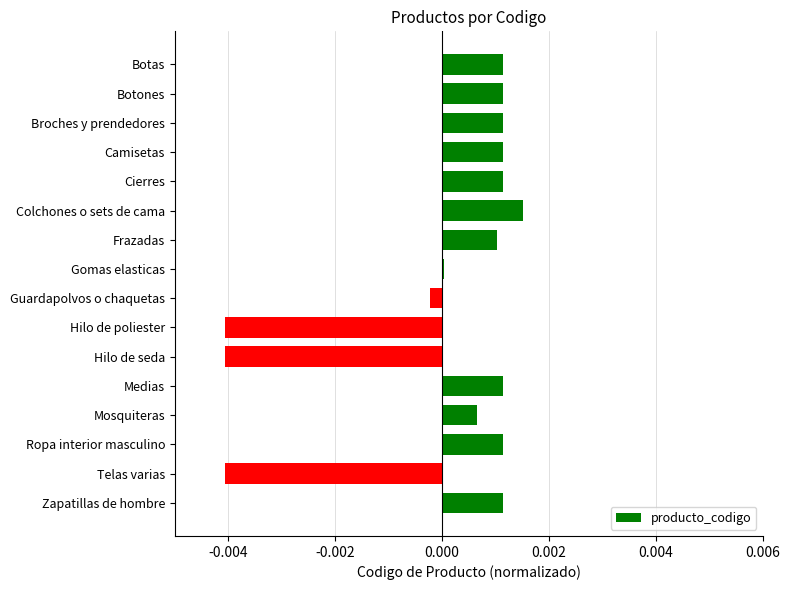

Which category has the highest value across all series?

Colchones o sets de cama